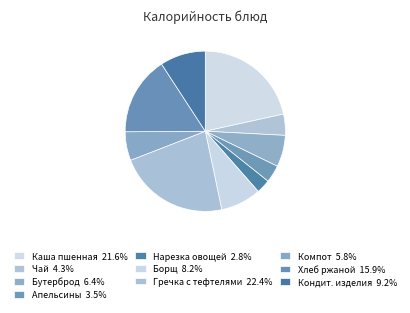

Which category has the biggest portion of the pie?

Гречка с тефтелями